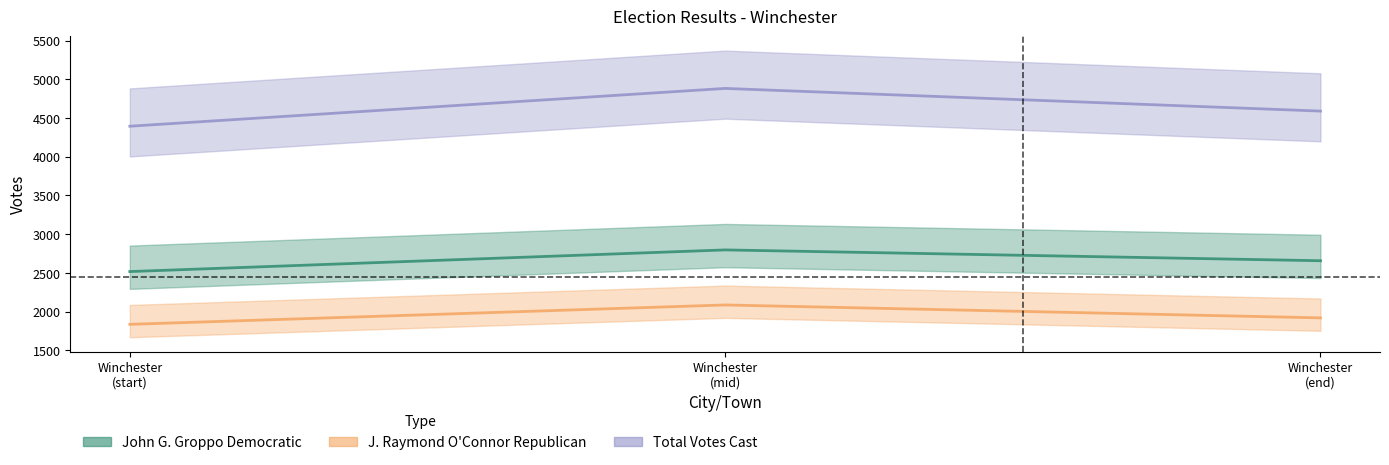

What is the value of the Total Votes Cast point at the 1st from the left?

4394.7